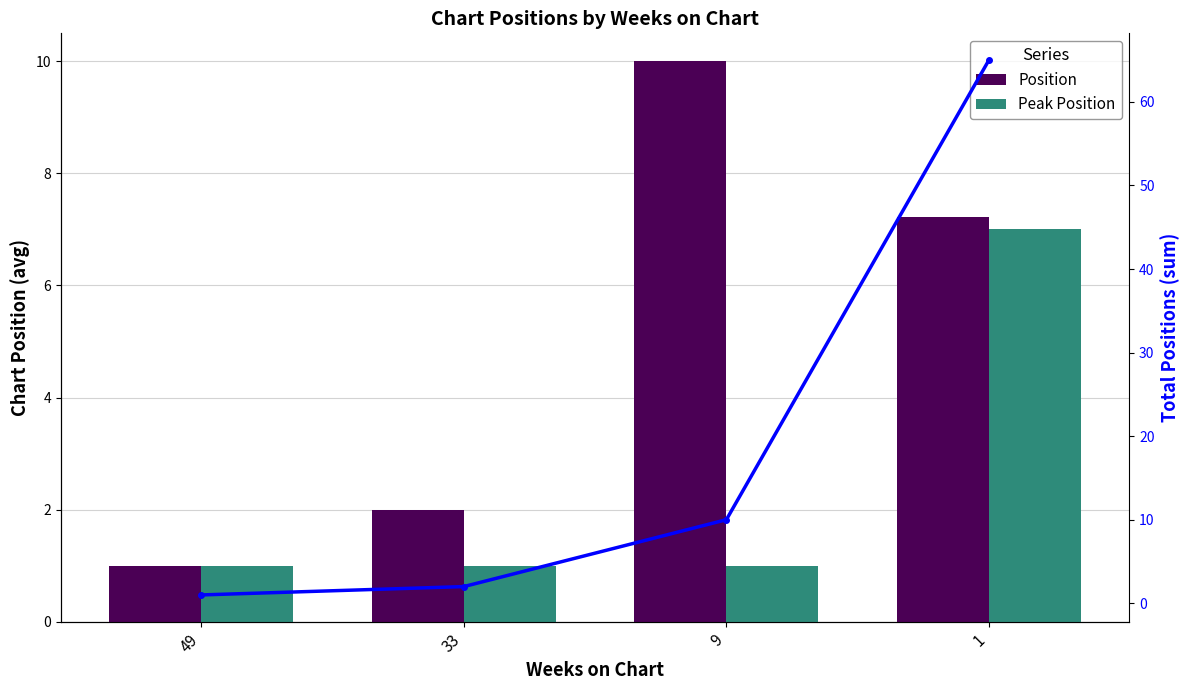

Reading left to right, transcribe all the data shown in this chart.

Position: 49=1.0	33=2.0	9=10.0	1=7.2
Peak Position: 49=1.0	33=1.0	9=1.0	1=7.0
Total Positions: 49=1.0	33=2.0	9=10.0	1=65.0